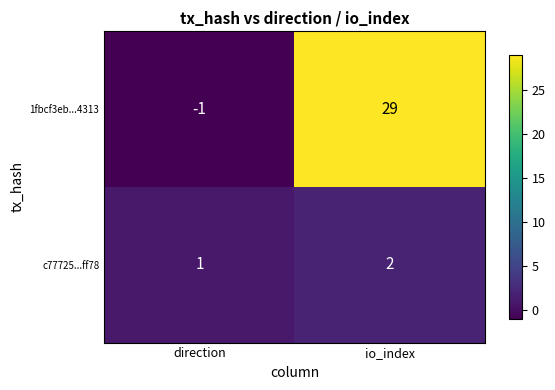

Between direction and io_index, which series saw the biggest shift?

1fbcf3eb...4313